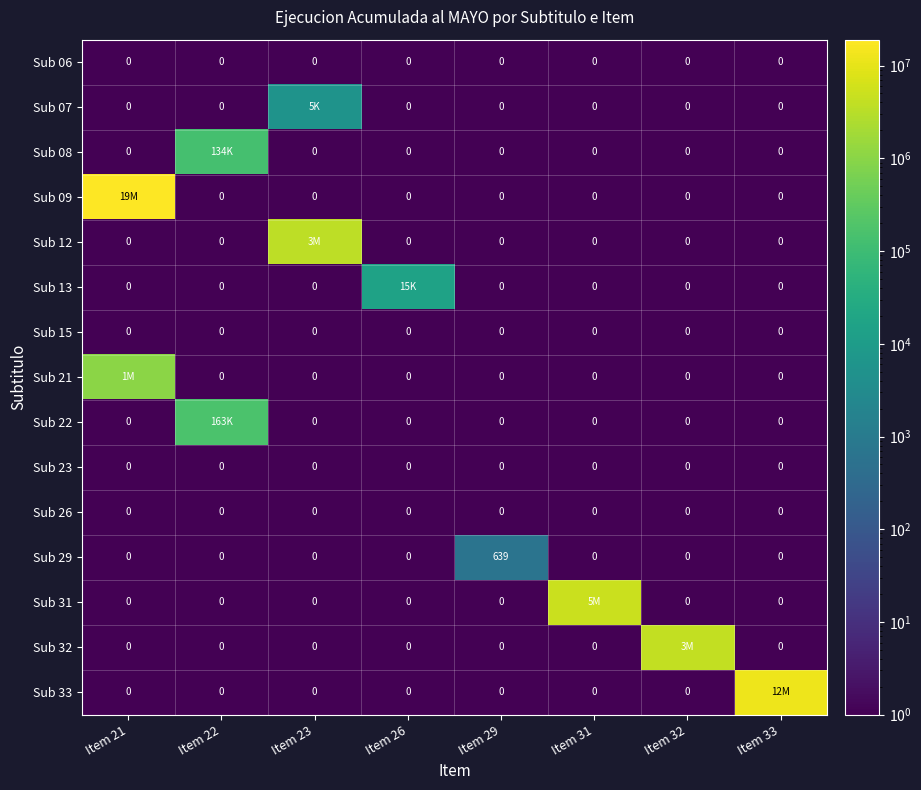

At which category is the sum across all series the highest?

Item 21